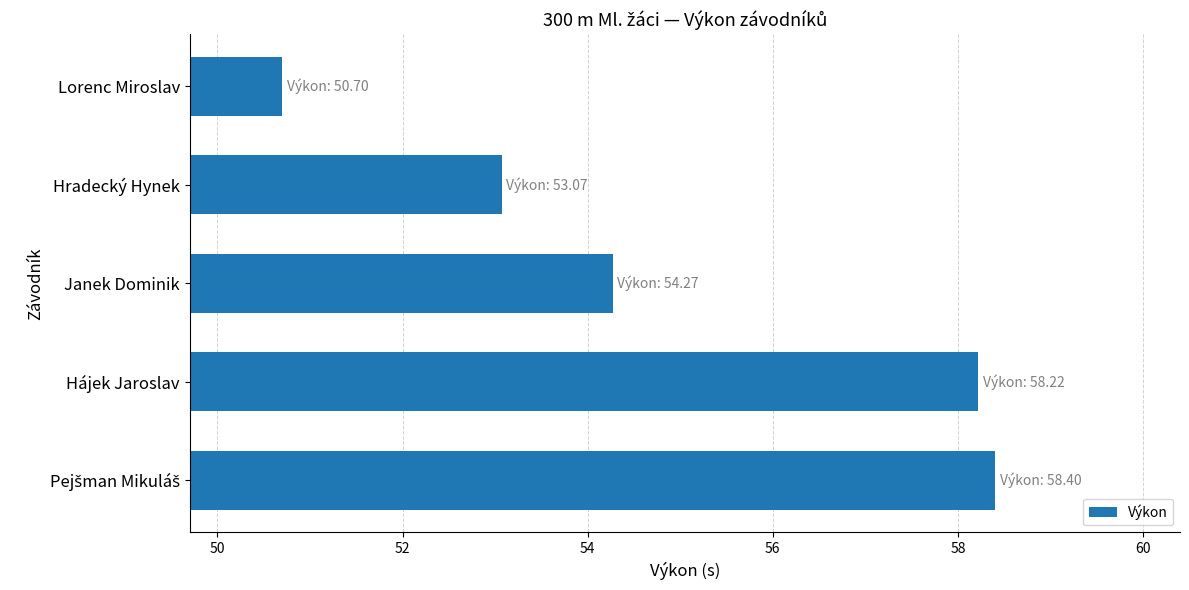

What value does the data have at Hradecký Hynek?

53.1